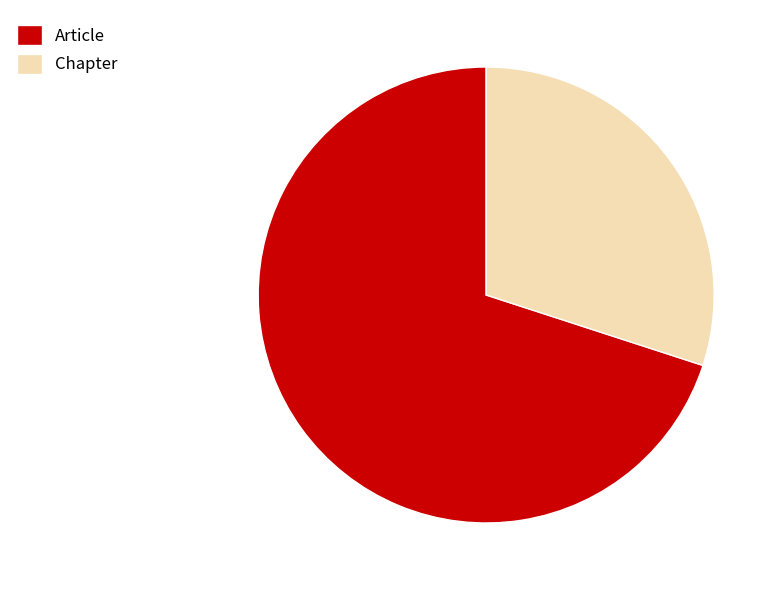

Which slice is the largest?

Article